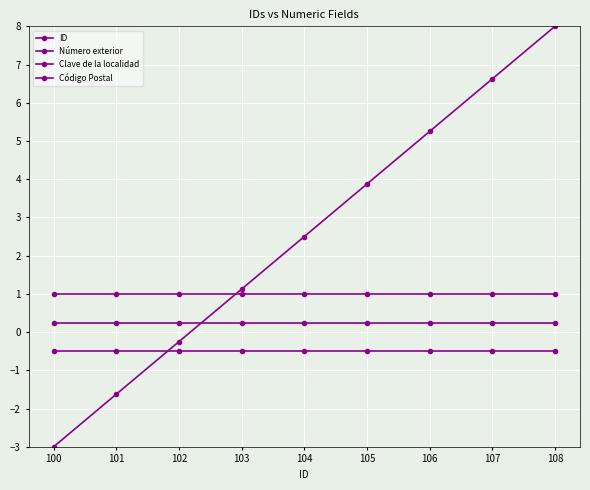

Is the value of Número exterior at 104 greater than the value of Clave de la localidad at 104?

No